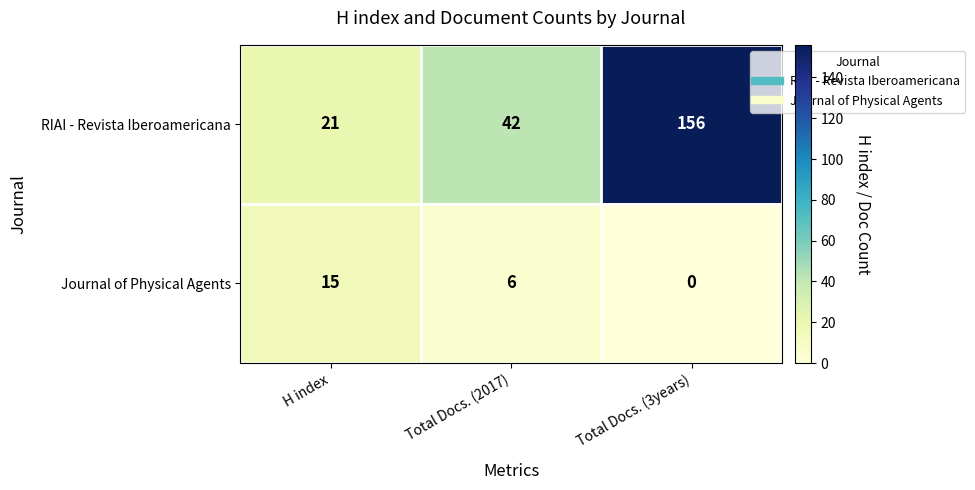

What is the sum of the Journal of Physical Agents values at H index and Total Docs. (2017)?

21